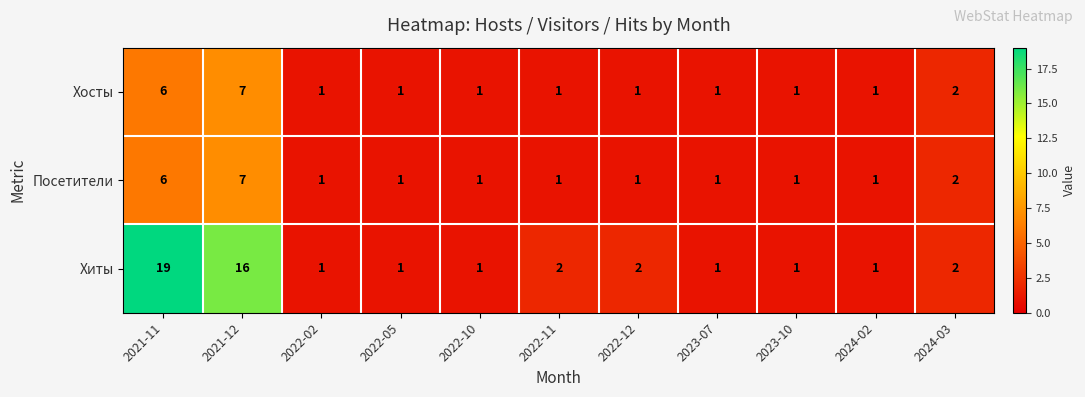

The value of Посетители at 2023-10 is 2. True or false?

False